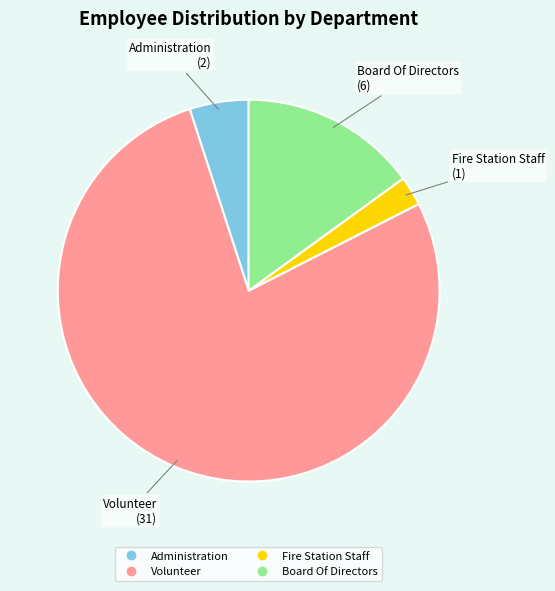

Rank the categories by value from lowest to highest.

Fire Station Staff, Administration, Board Of Directors, Volunteer